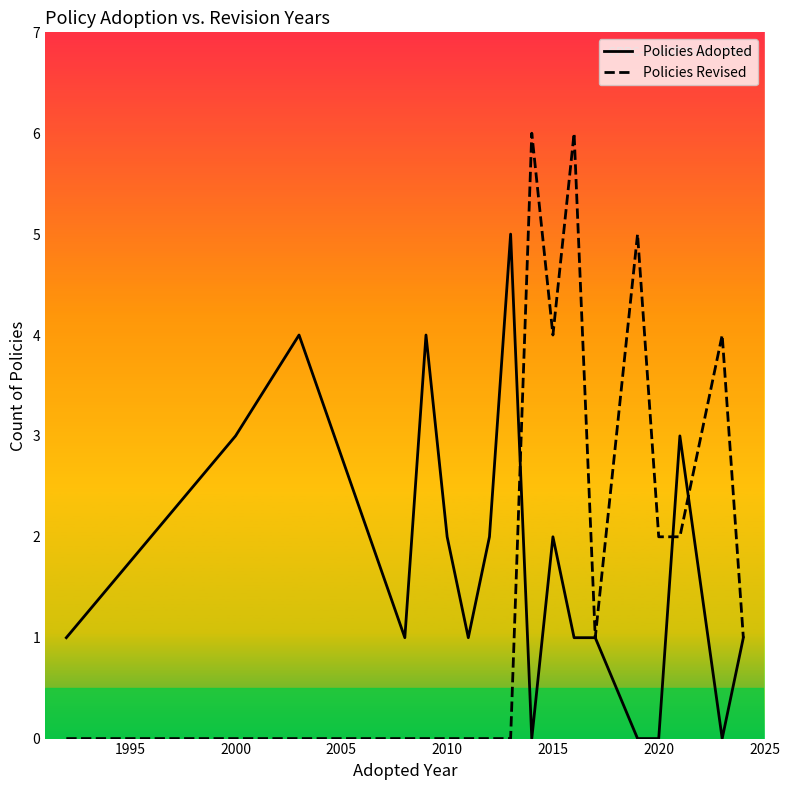

Which series has the largest range (max minus min)?

Policies Revised